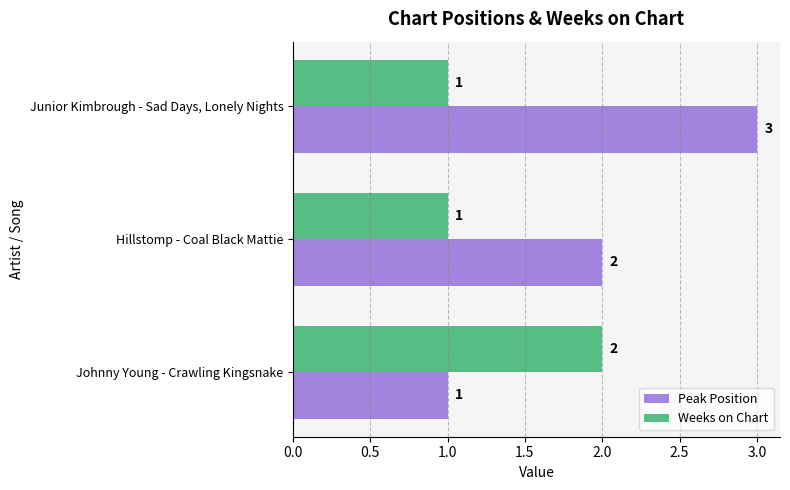

Is it true that Peak Position equals 1 at Hillstomp - Coal Black Mattie?

False